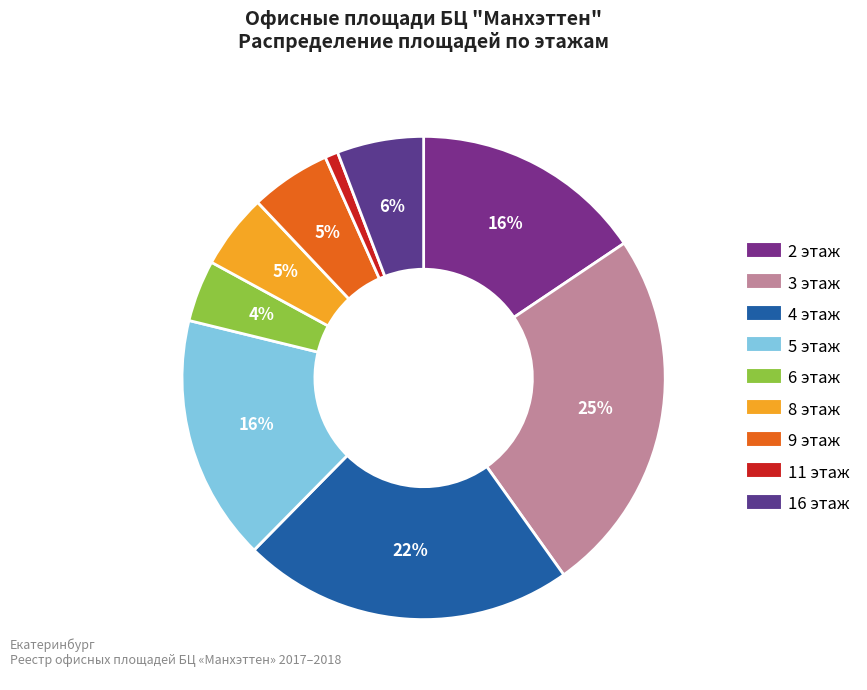

To the nearest percent, what is the difference between the 5 этаж and 4 этаж slice percentages?

6%